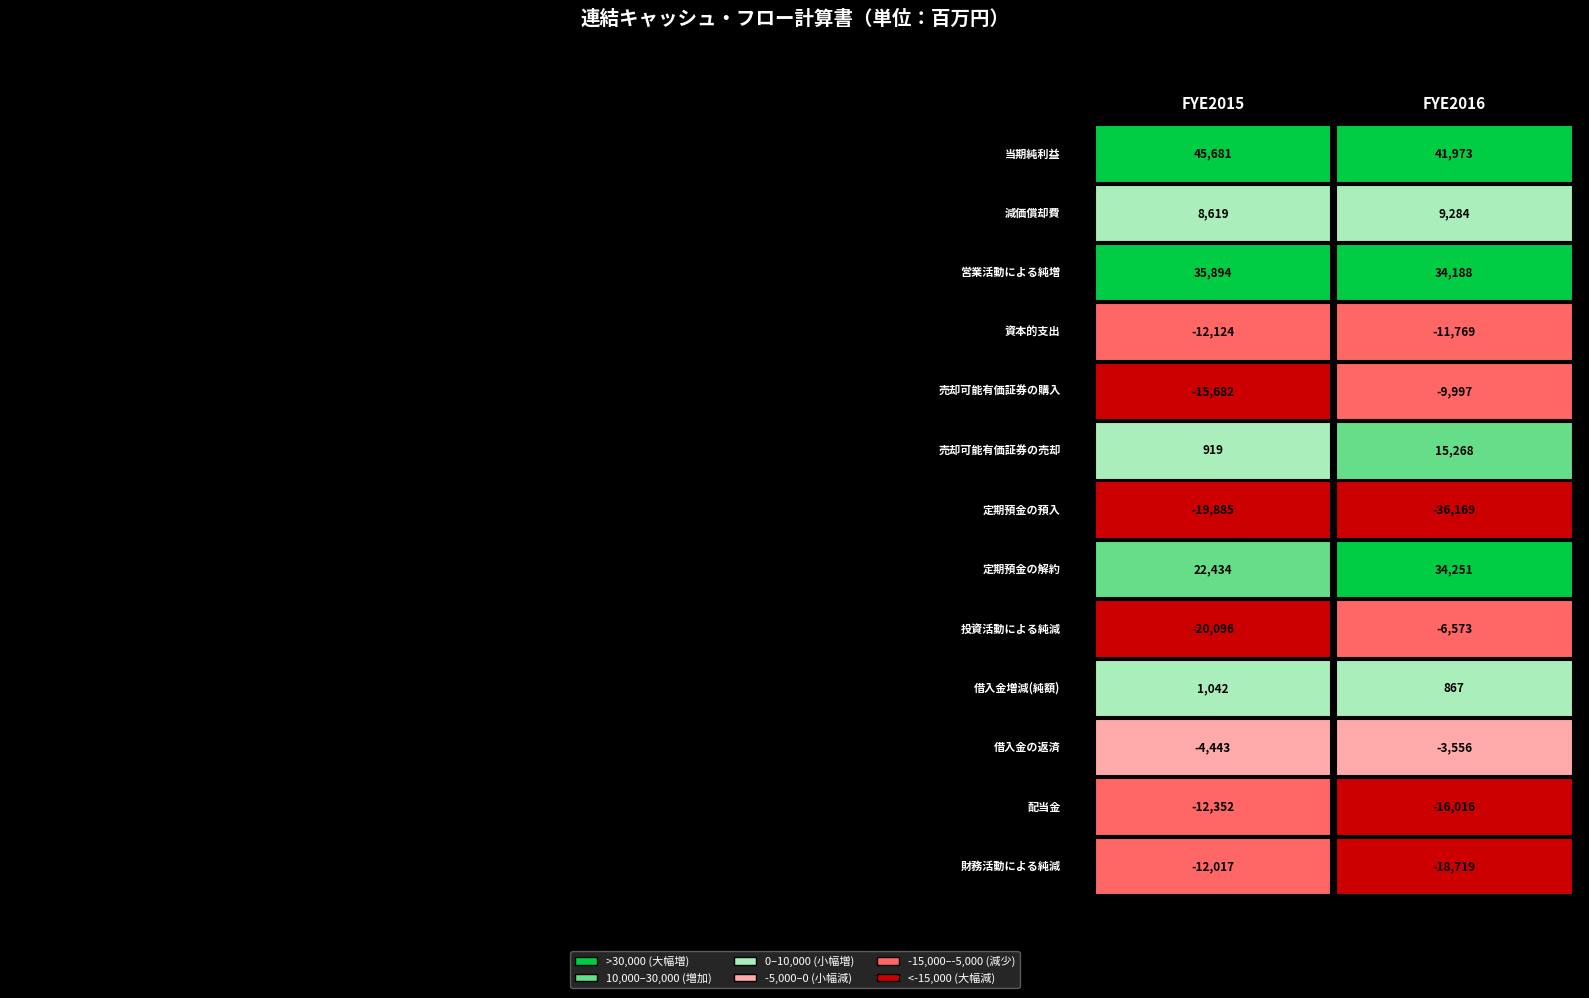

At which category is the sum across all series the highest?

FYE2016